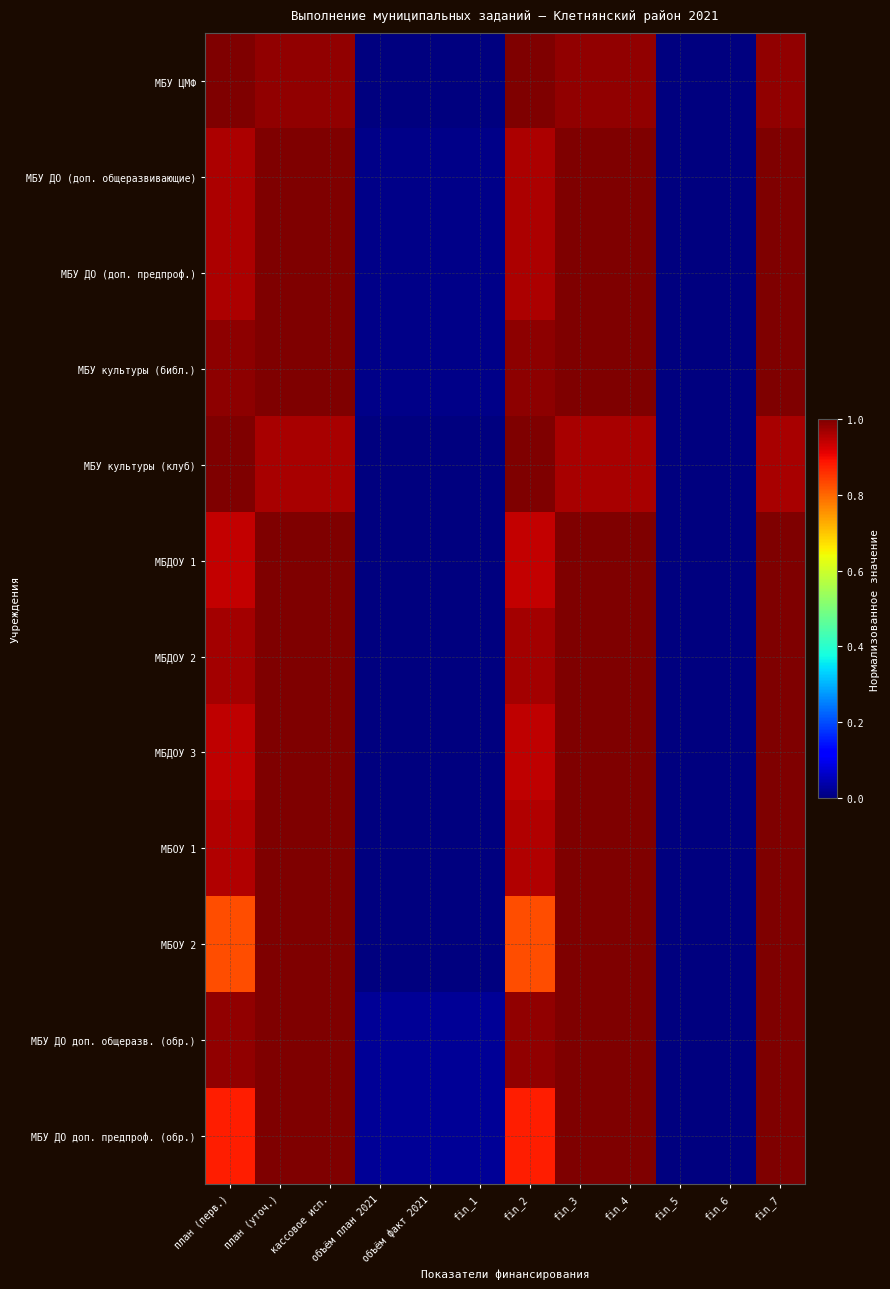

Which series has the largest total across all categories?

МБУ ДО доп. общеразв. (обр.)